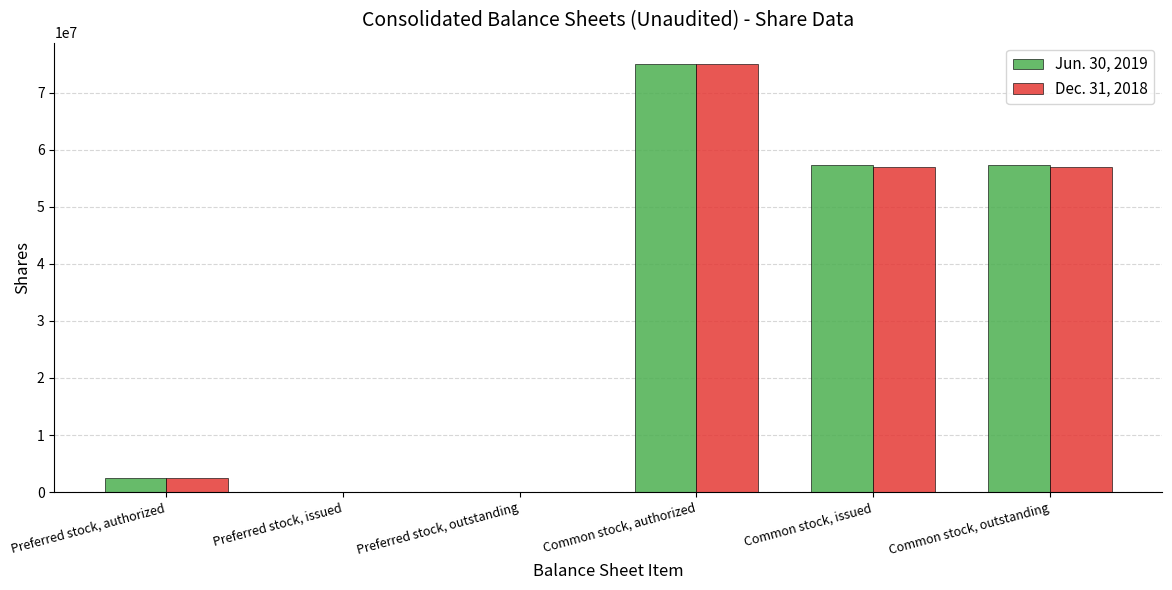

Between Preferred stock, issued and Common stock, outstanding, which series saw the biggest shift?

Jun. 30, 2019